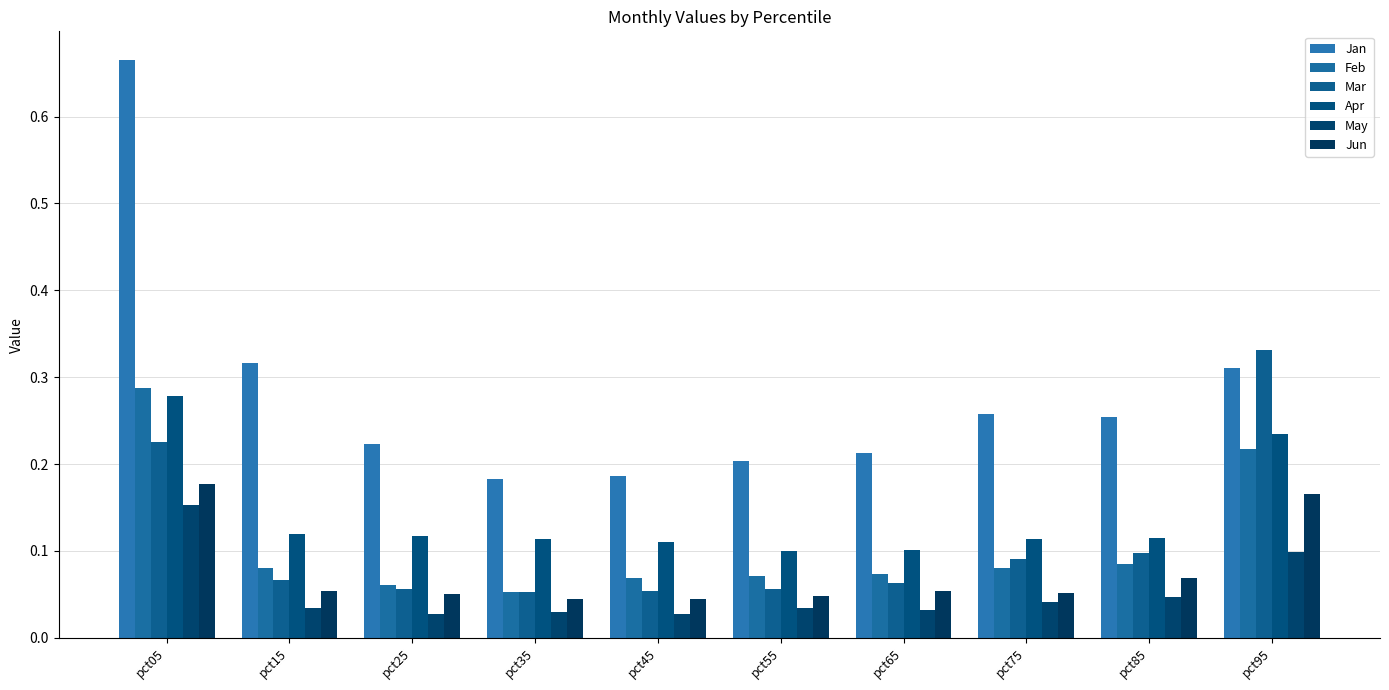

Between pct65 and pct55, which is larger?

pct65